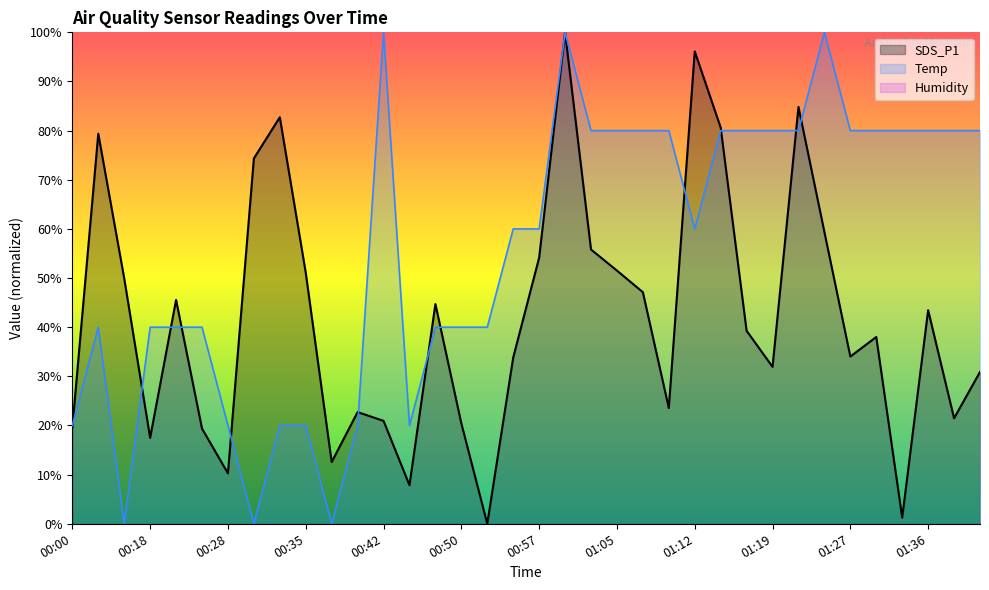

What is the label of the 23rd point from the left?

01:07